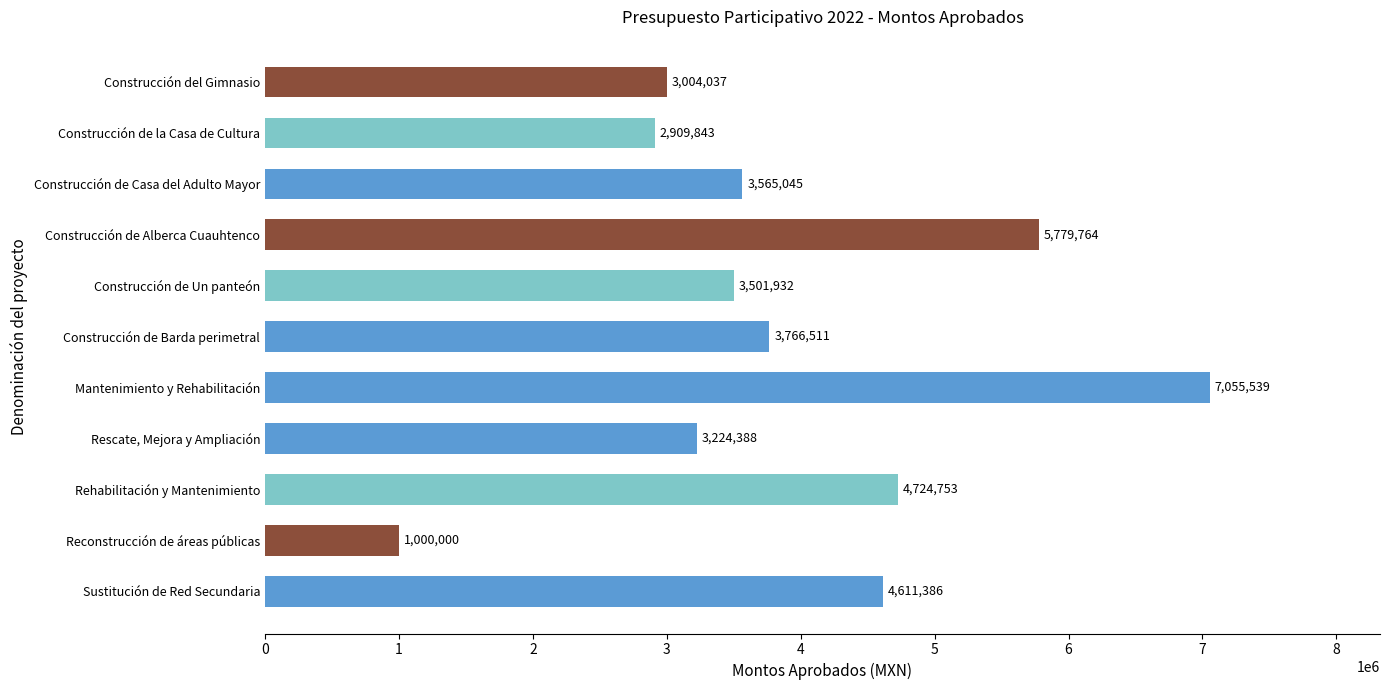

Rank the categories by value from highest to lowest.

Mantenimiento y Rehabilitación, Construcción de Alberca Cuauhtenco, Rehabilitación y Mantenimiento, Sustitución de Red Secundaria, Construcción de Barda perimetral, Construcción de Casa del Adulto Mayor, Construcción de Un panteón, Rescate, Mejora y Ampliación, Construcción del Gimnasio, Construcción de la Casa de Cultura, Reconstrucción de áreas públicas